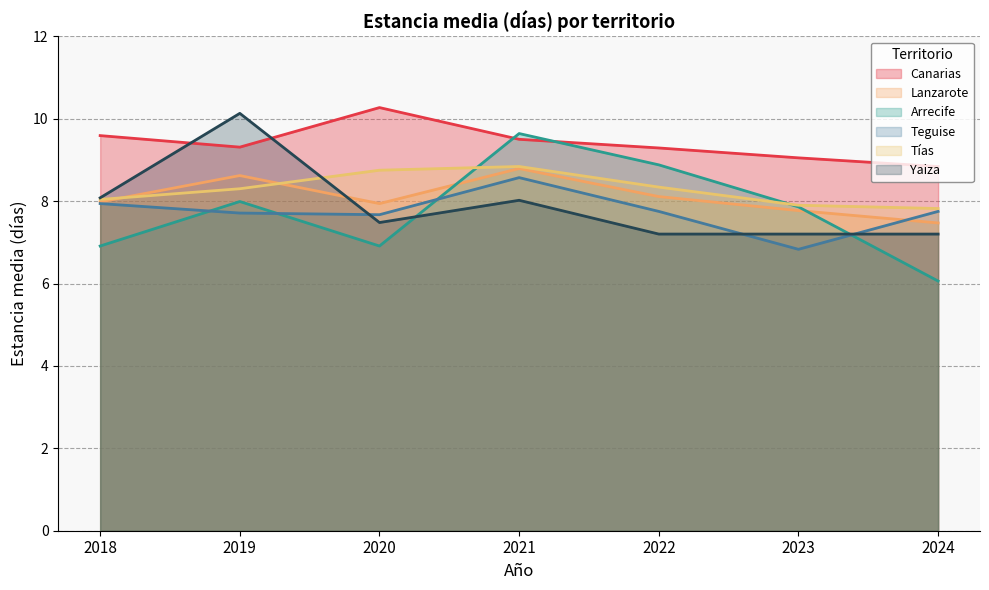

In Lanzarote, how many points are lower than both neighbors (excluding endpoints)?

1